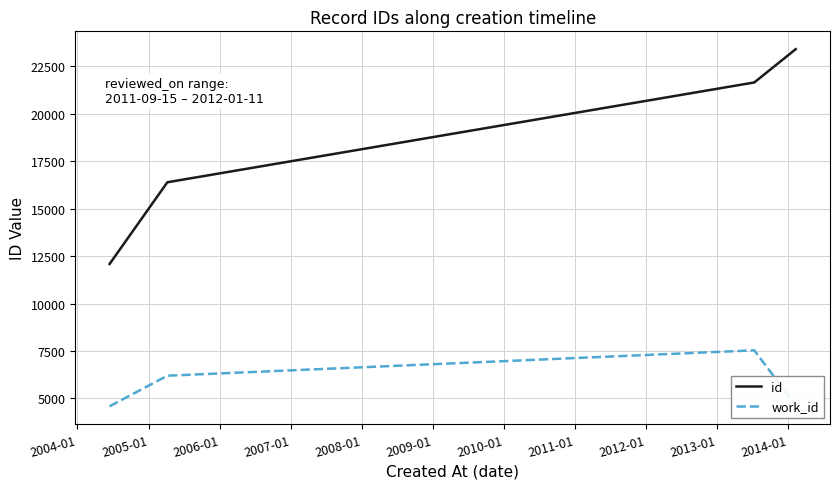

Rank the series by their average value, from lowest to highest.

work_id, id